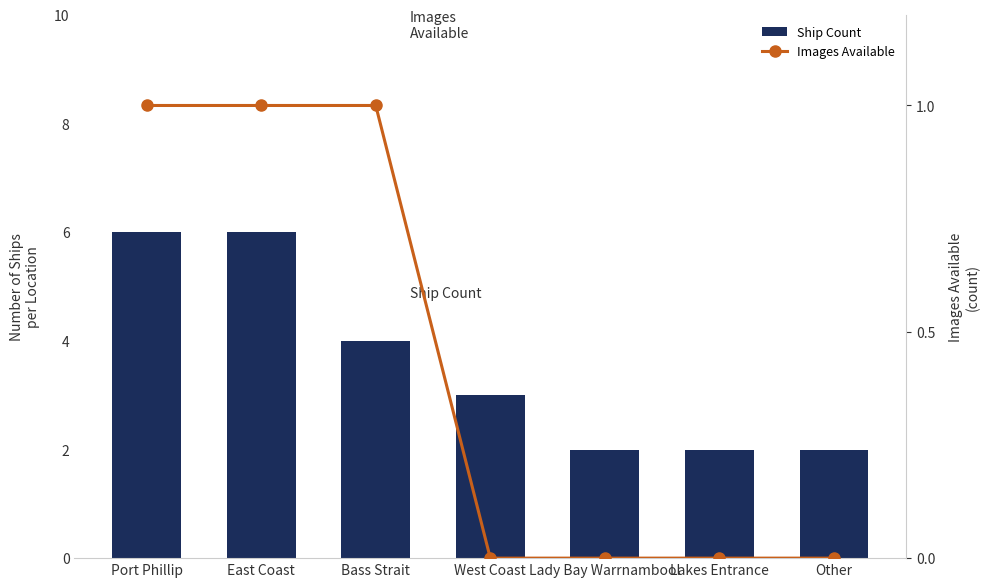

Which series has the widest spread of values?

Ship Count